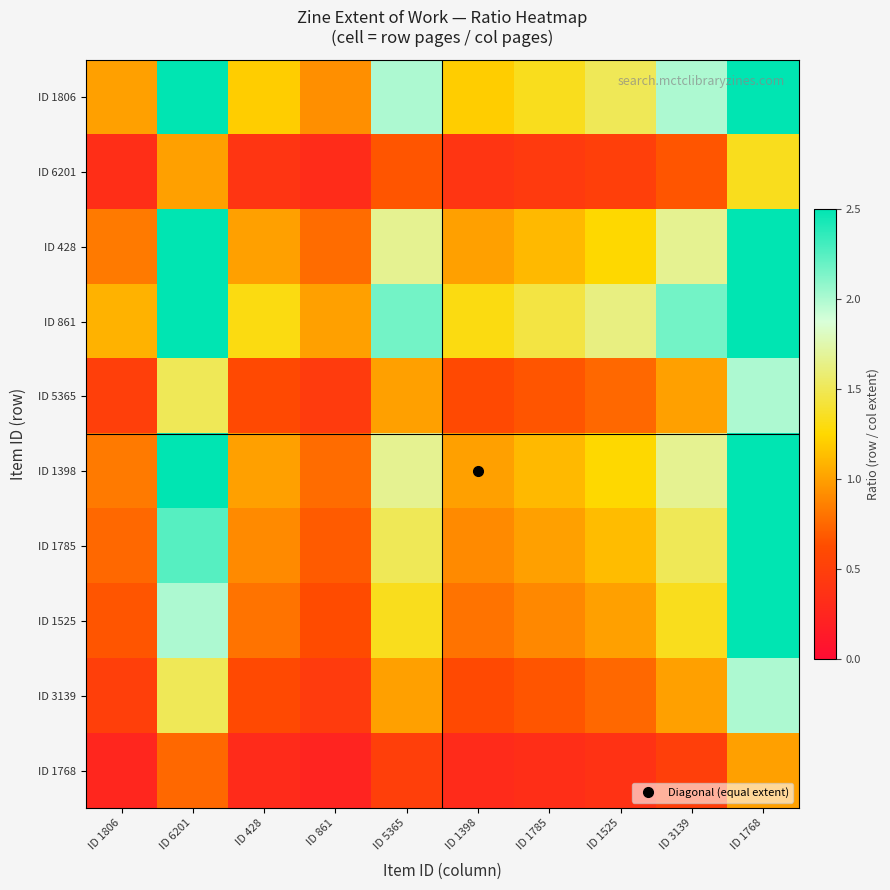

What is the spread (max minus min) of values at ID 6201?

2.5